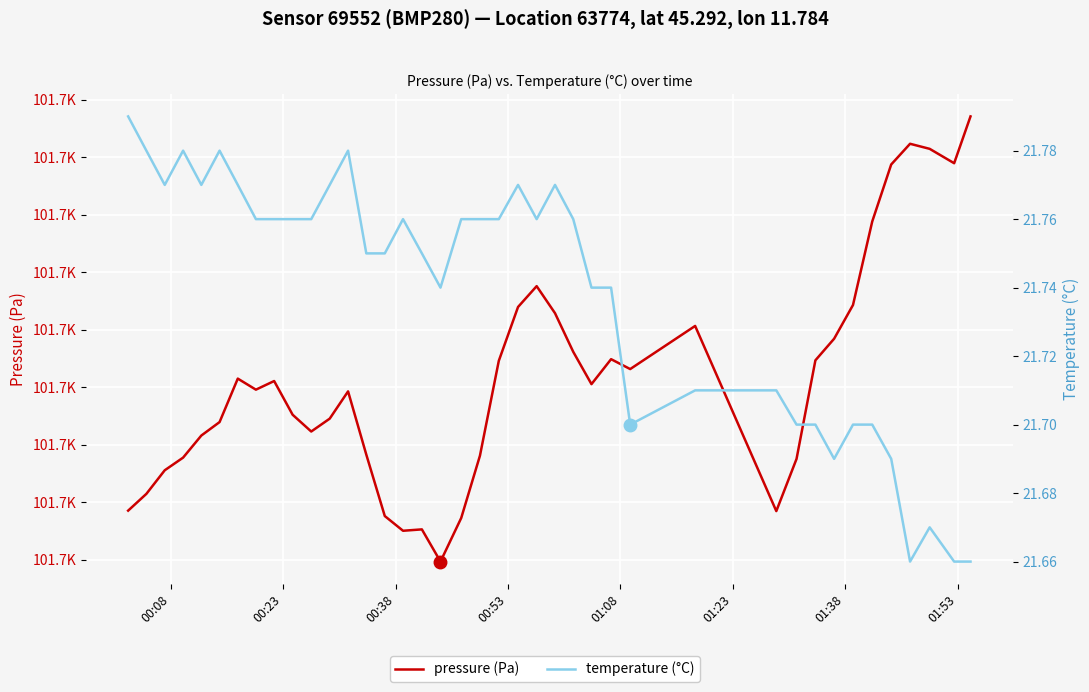

What are all the series names shown in the legend?

pressure (Pa), temperature (°C)